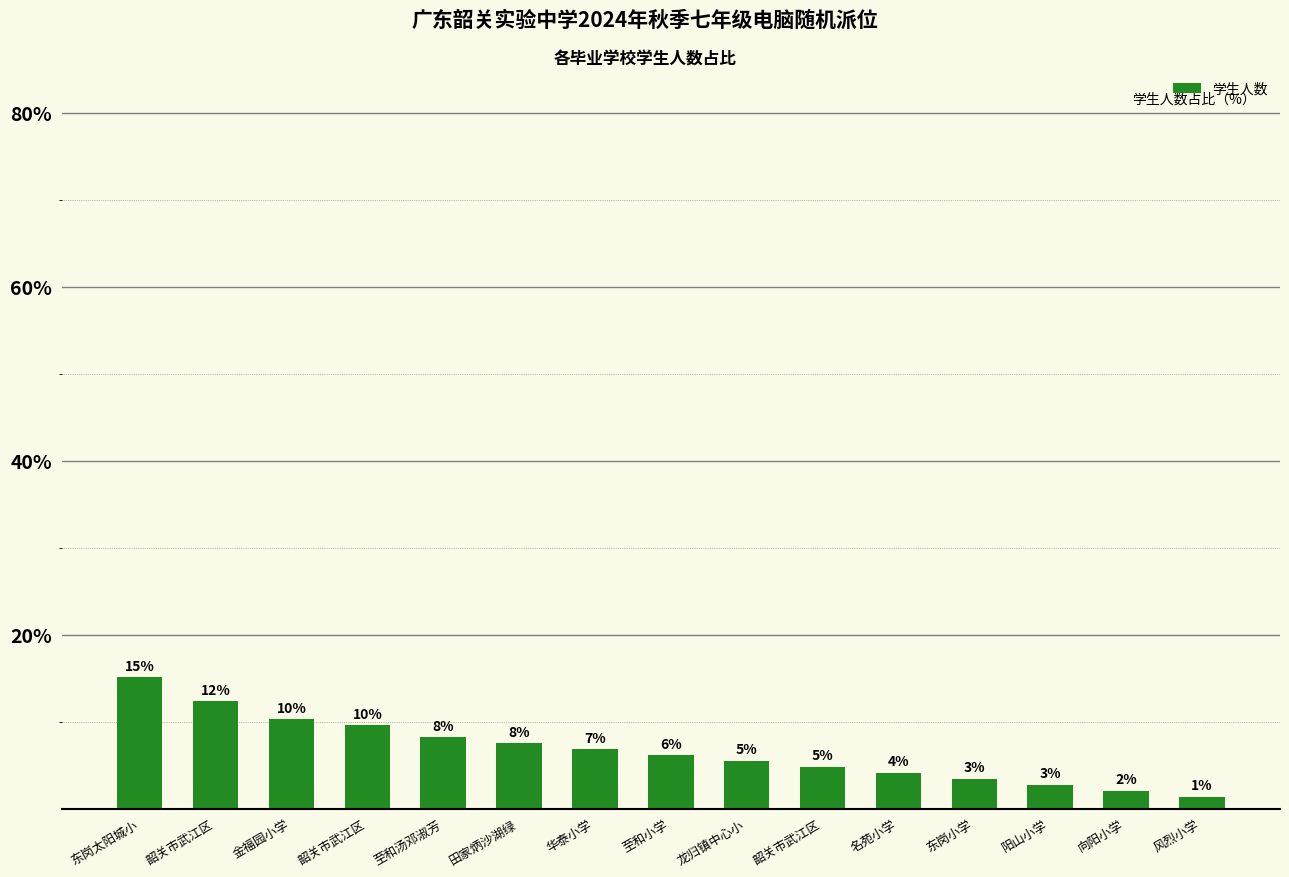

List the labels in order of value, largest first.

东岗太阳城小, 韶关市武江区, 金福园小学, 韶关市武江区, 至和汤邓淑芳, 田家炳沙湖绿, 华泰小学, 至和小学, 龙归镇中心小, 韶关市武江区, 名苑小学, 东岗小学, 阳山小学, 向阳小学, 风烈小学